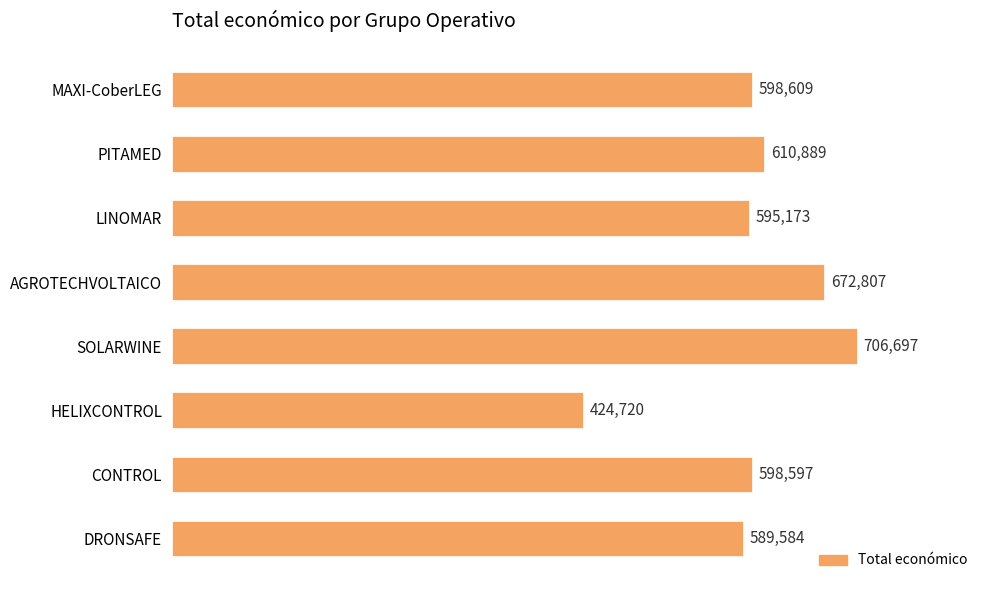

Does the chart contain any negative values?

No